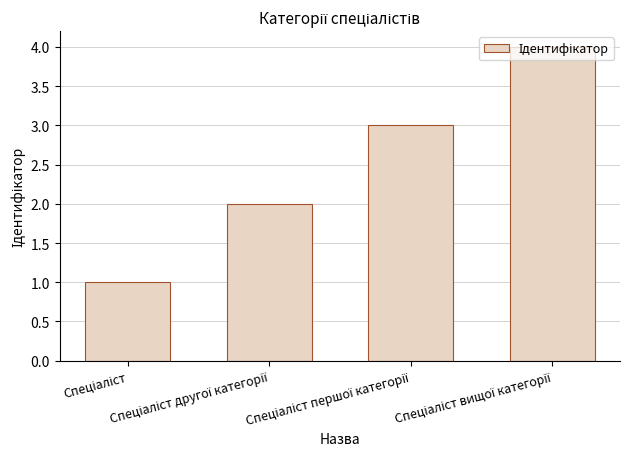

What is the sum of all values?

10